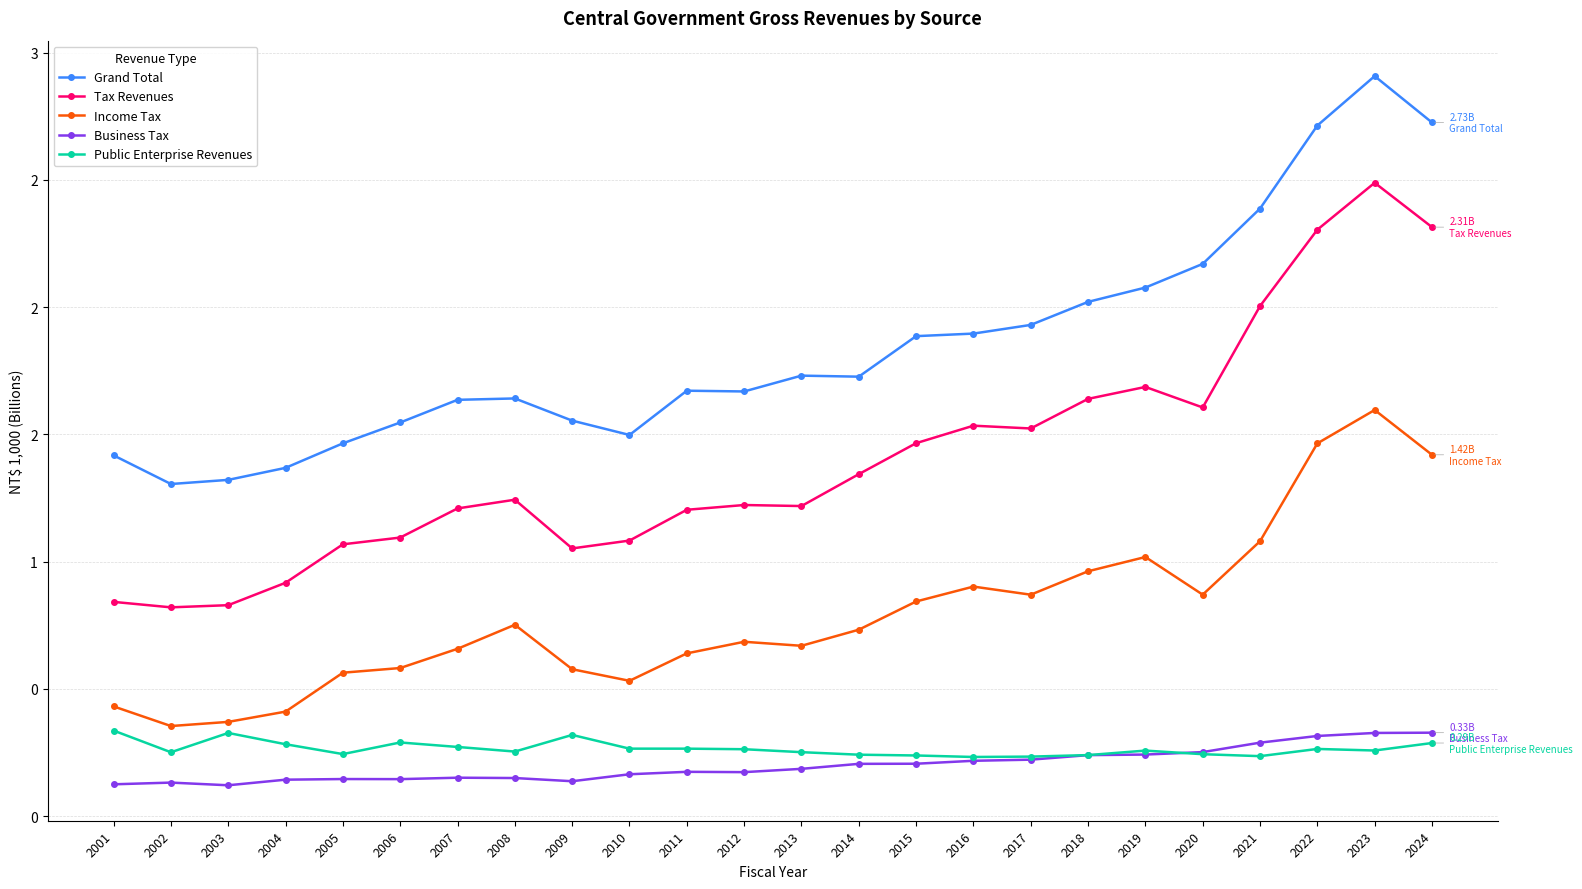

What is the difference between the second highest and minimum values in the Income Tax series?

1.1